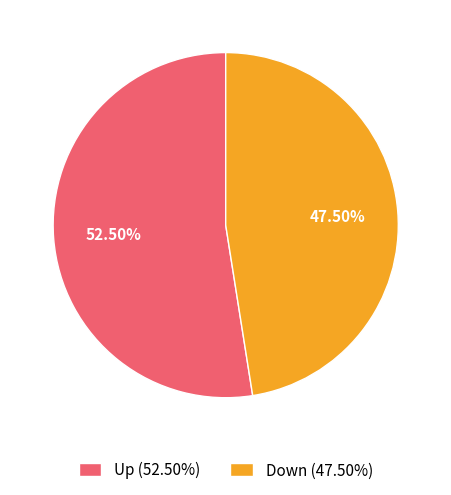

Rank the categories by value from lowest to highest.

Down (47.50%), Up (52.50%)